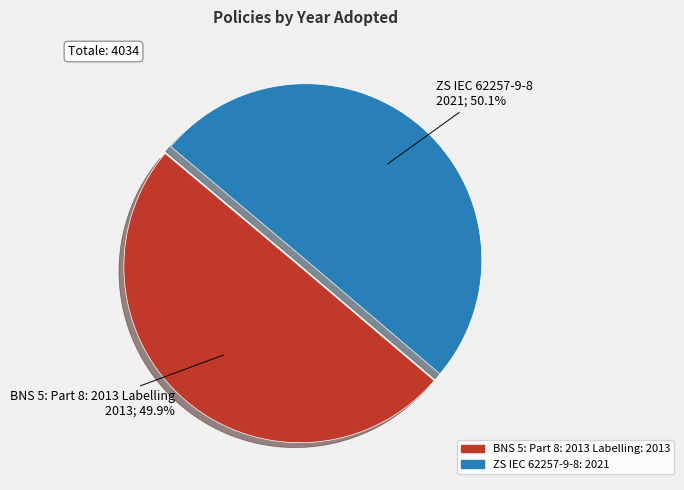

What percentage is the BNS 5: Part 8: 2013 Labelling slice, to the nearest percent?

50%